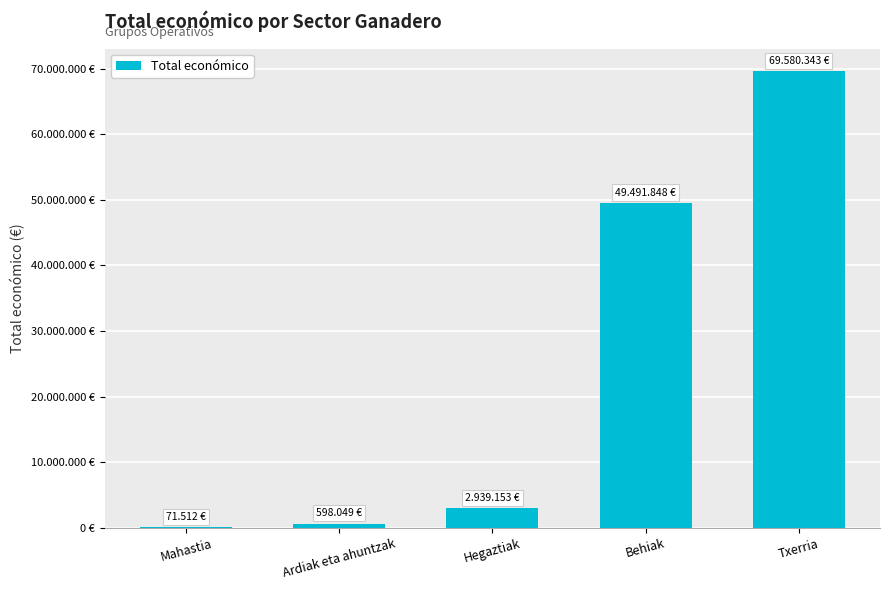

Are the bars horizontal?

No